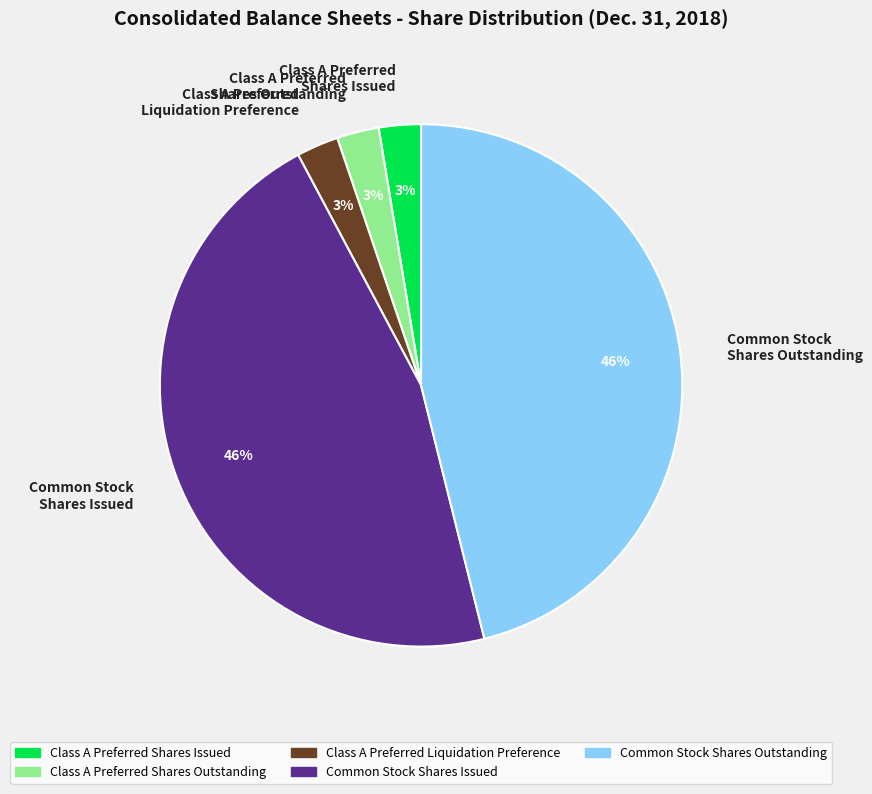

To the nearest percent, what is the average slice percentage?

20%